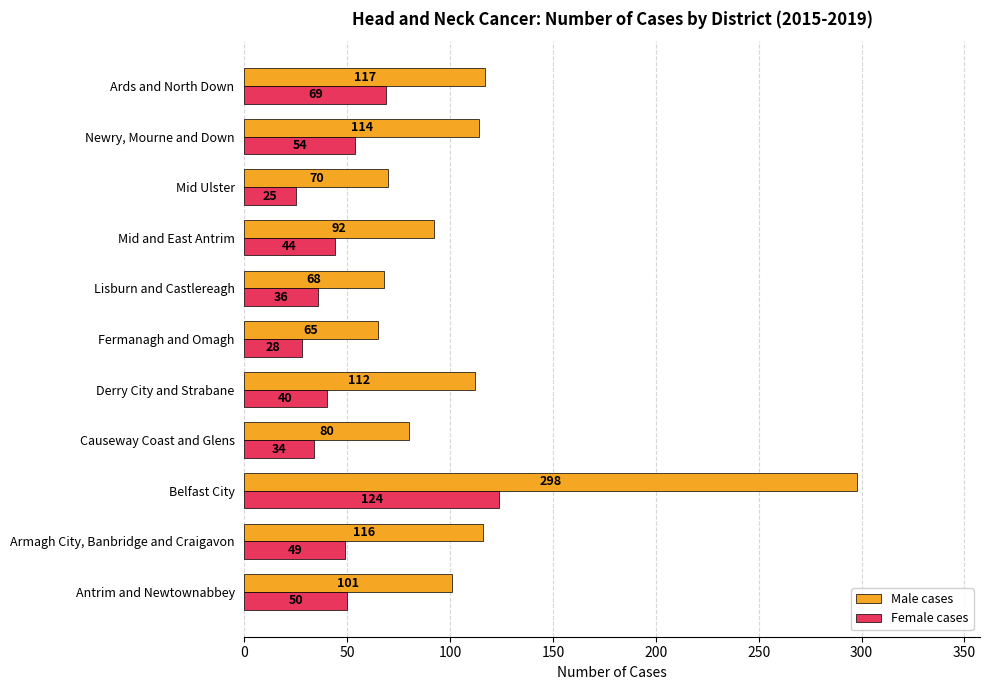

What is the minimum value for Male cases?

65